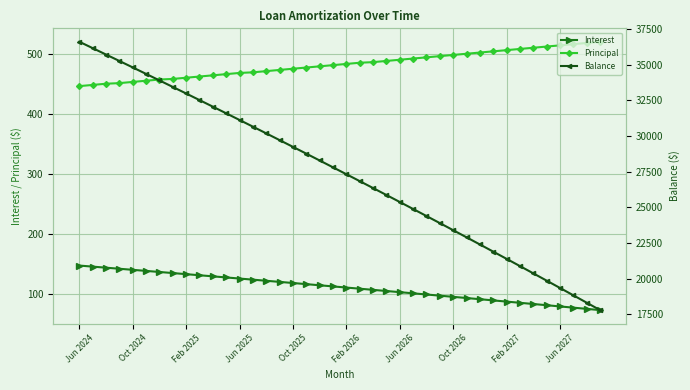

The value of Interest at 31 is 29.1. True or false?

False